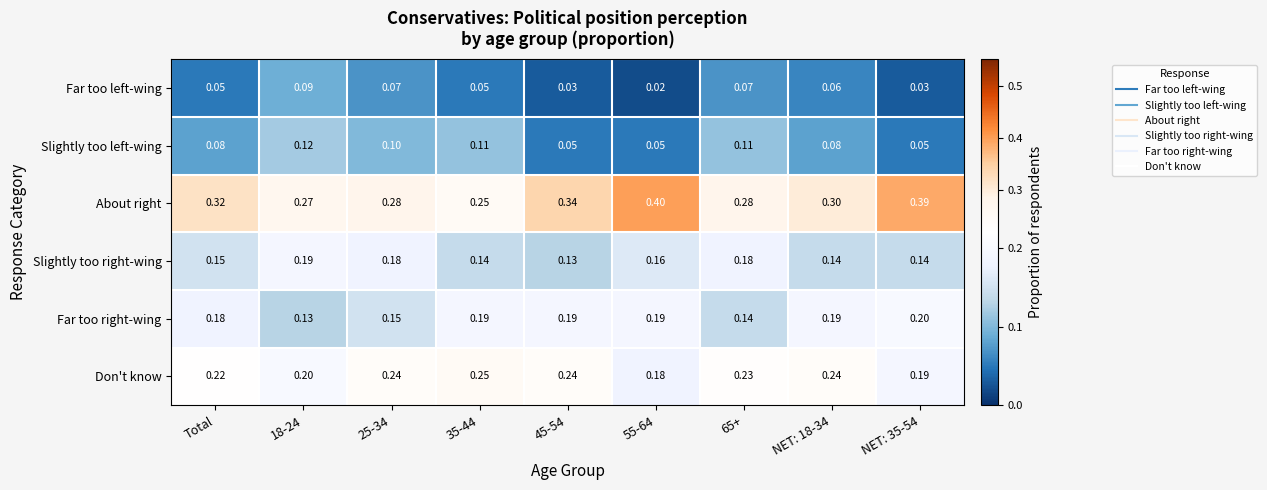

Is the value of About right at 65+ greater than the value of Slightly too left-wing at 65+?

Yes